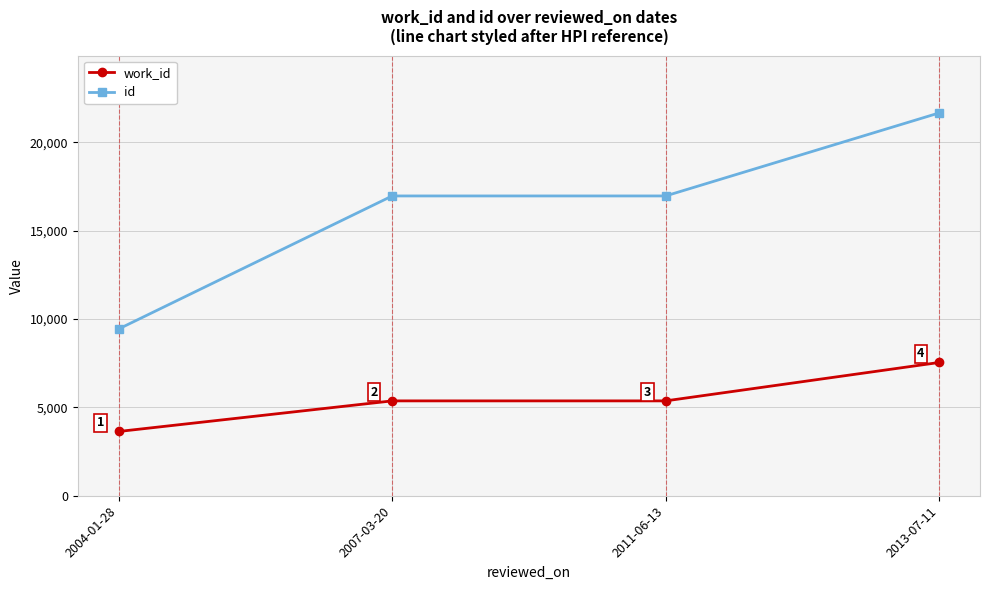

What is the difference between the maximum and minimum values in the id series?

12214